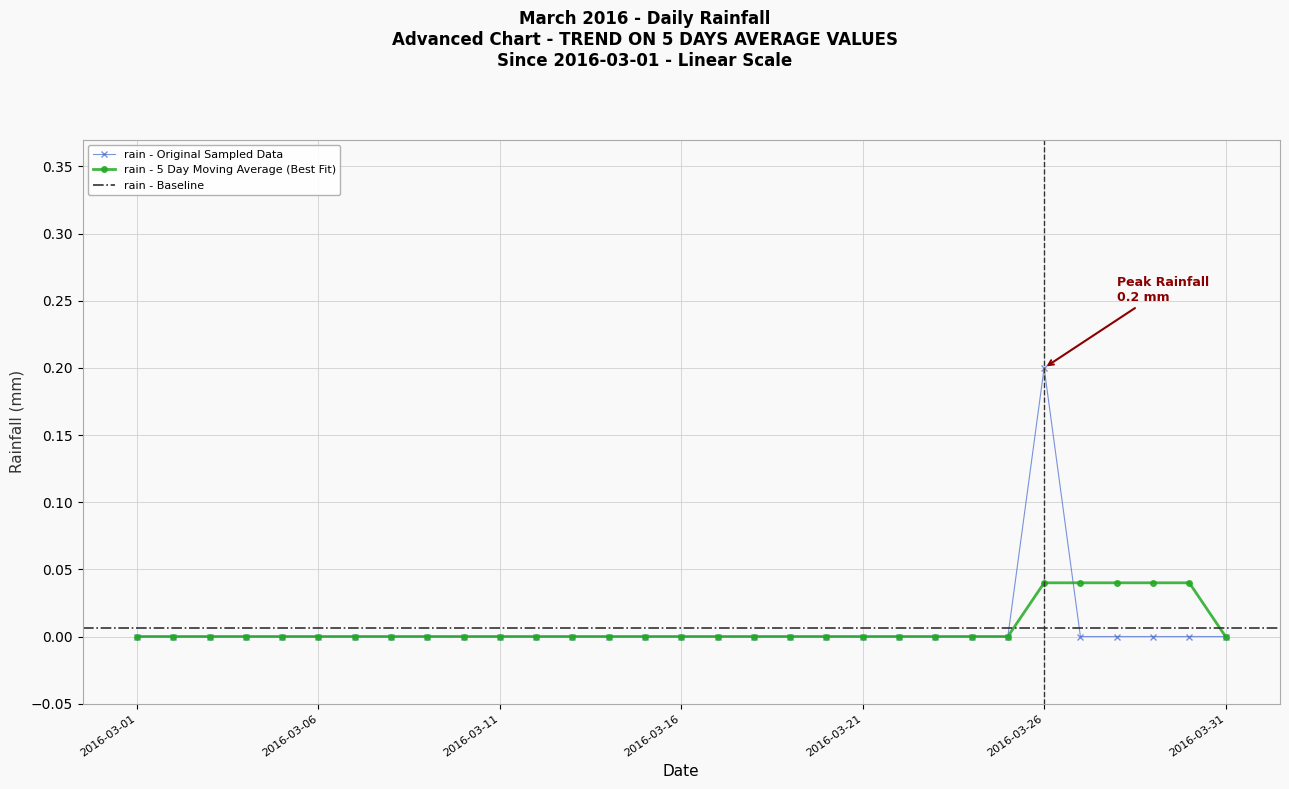

Where is the first local maximum?

2016-03-26